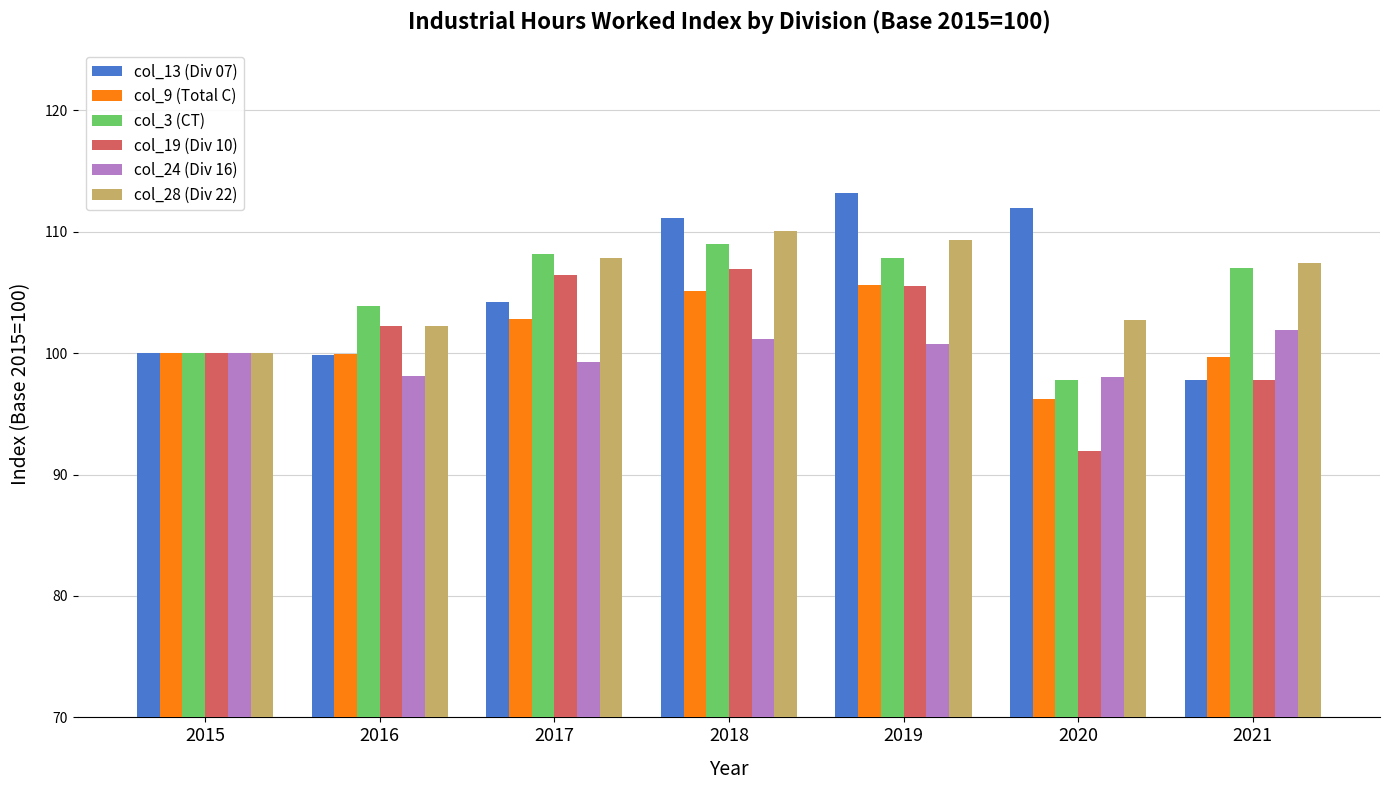

What is the total value across all series at 2015?

600.0